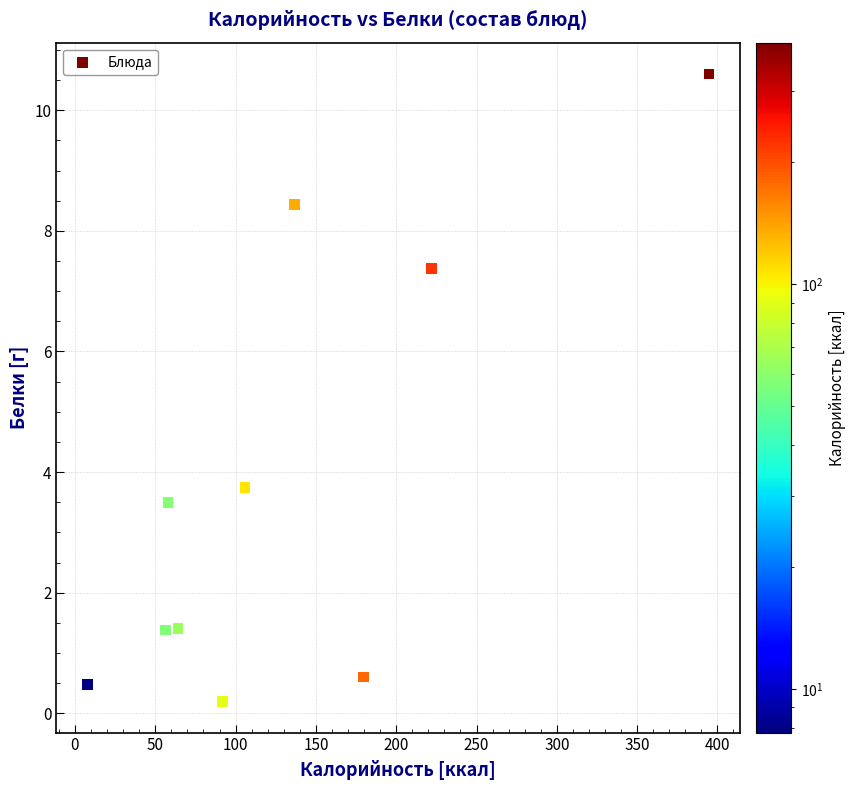

What Y value in the scatter plot is closest to 5?

3.7